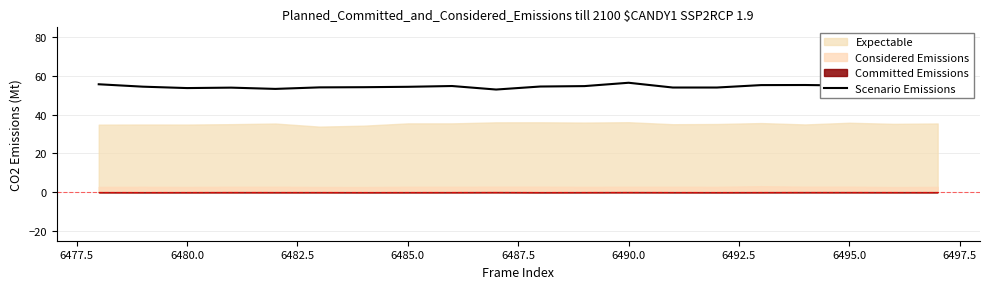

Reading left to right, transcribe all the data shown in this chart.

55.7	54.4	53.7	53.9	53.3	54.1	54.1	54.3	54.7	52.9	54.5	54.7	56.4	54.0	54.0	55.2	55.3	55.0	53.4	53.3